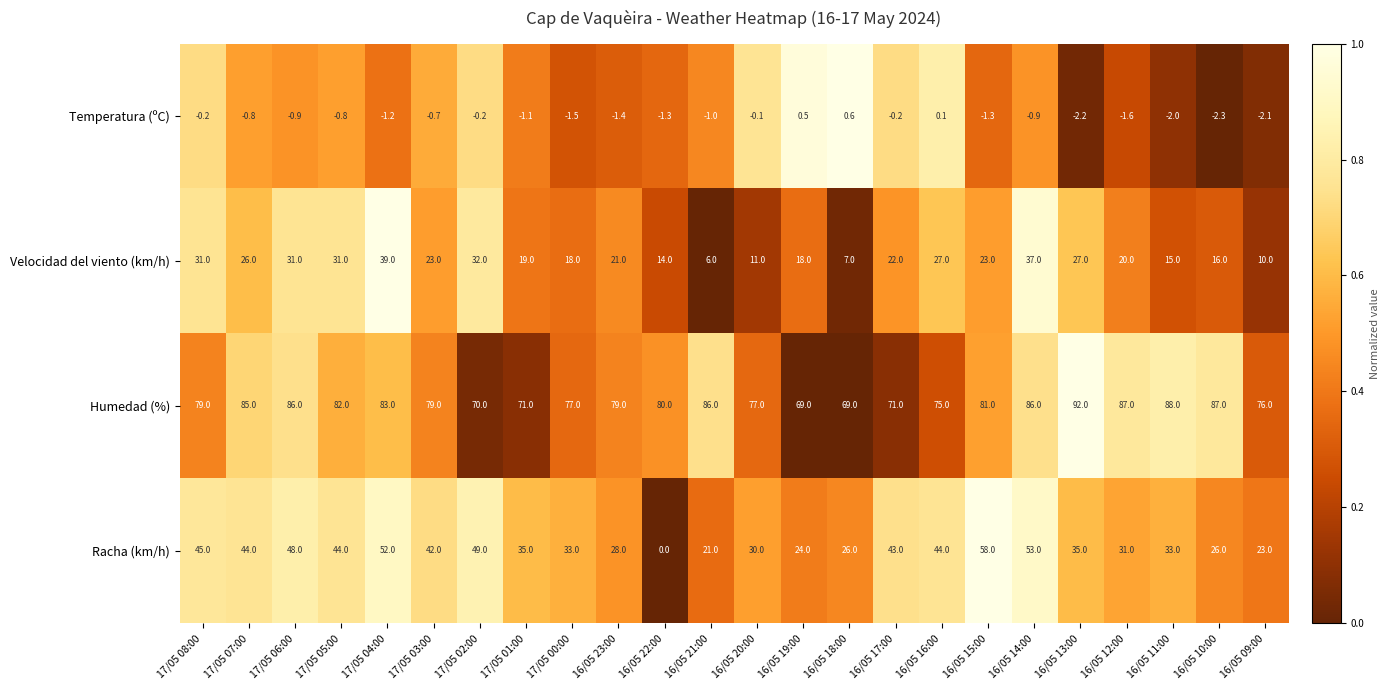

The Racha (km/h) series shows 24.0 at 16/05 19:00. True or false?

True